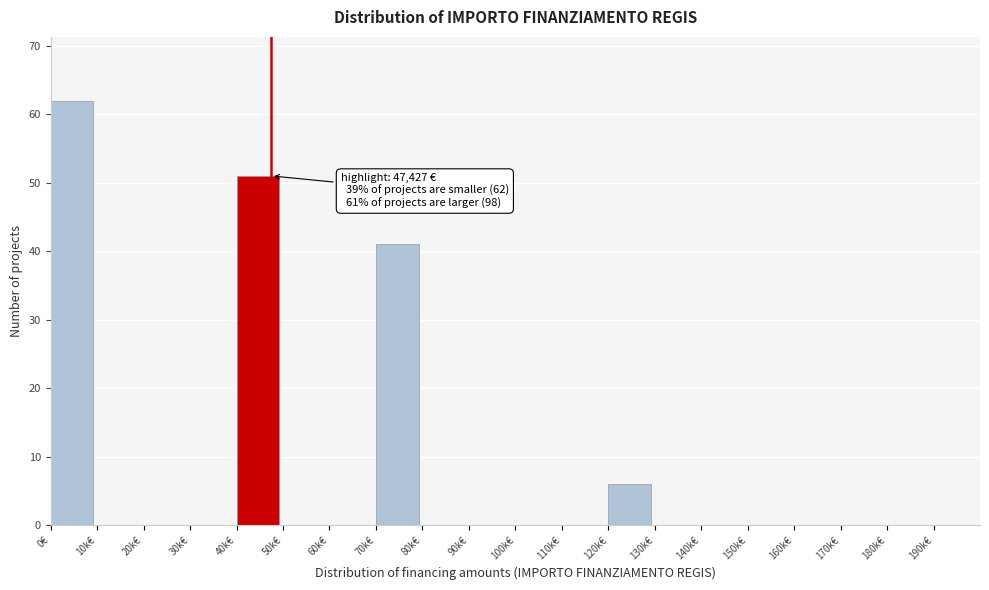

Reading left to right, extract all data points from this chart.

0€=62	10k€=0	20k€=0	30k€=0	40k€=51	50k€=0	60k€=0	70k€=41	80k€=0	90k€=0	100k€=0	110k€=0	120k€=6	130k€=0	140k€=0	150k€=0	160k€=0	170k€=0	180k€=0	190k€=0